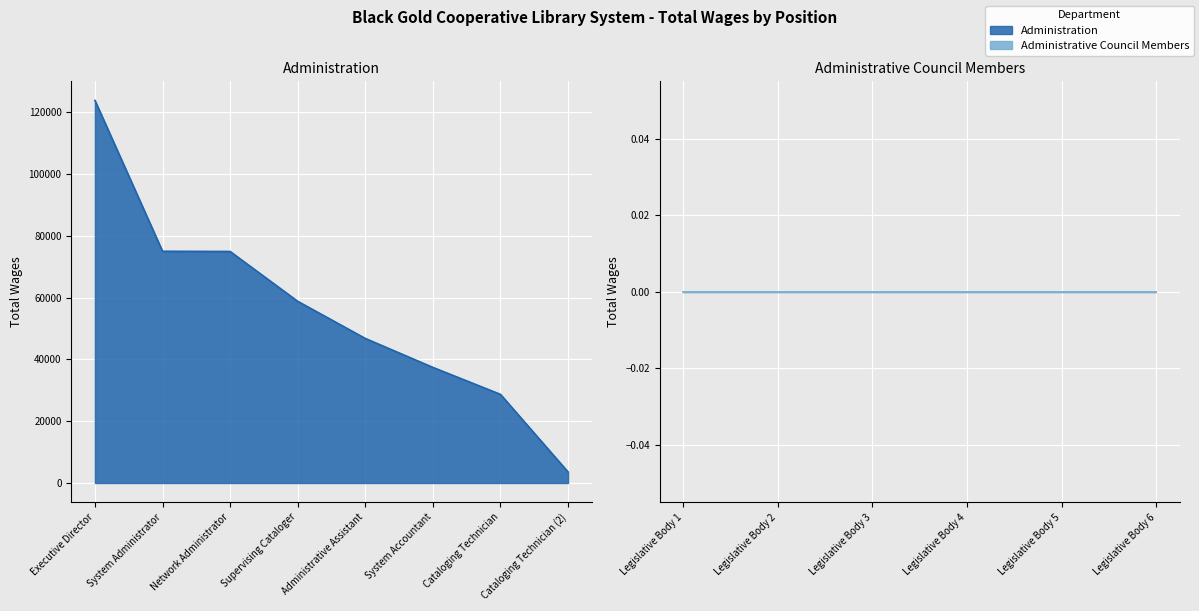

Is it true that the value at System Administrator is 131571?

False